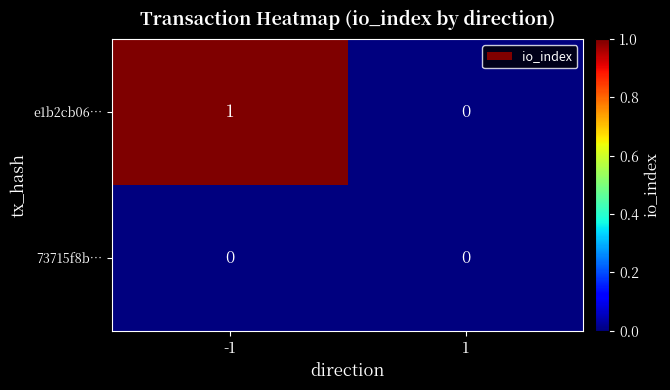

List the series in order of their peak value, lowest first.

73715f8b…, e1b2cb06…